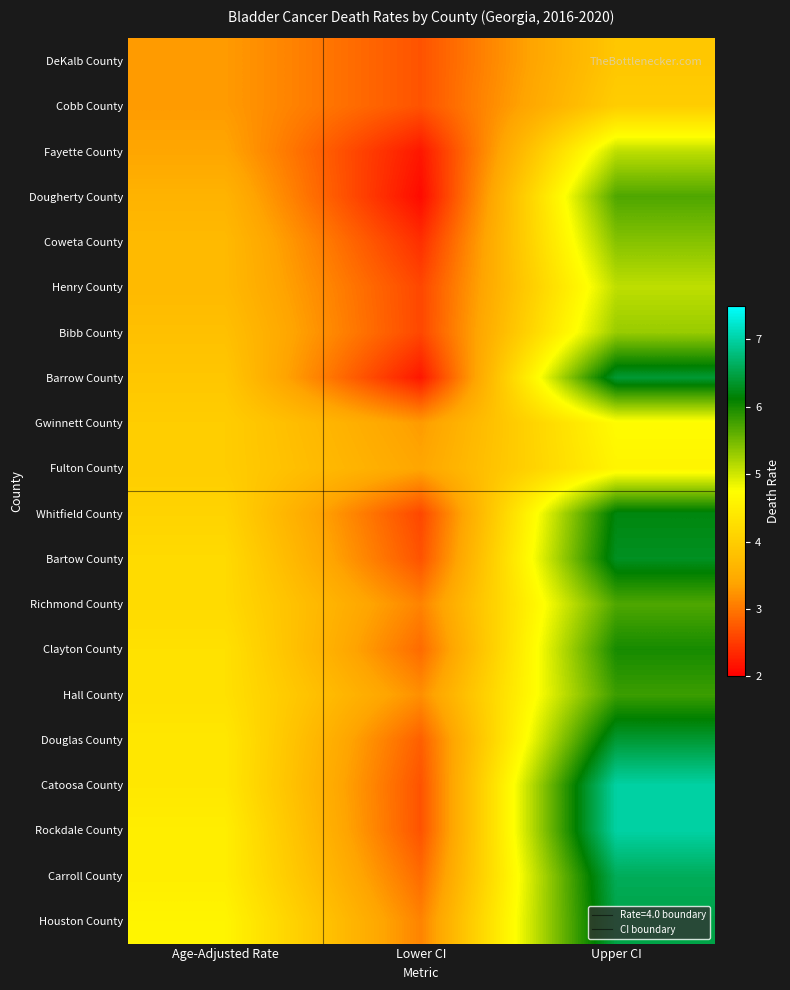

At Lower CI, list the series in order from largest to smallest.

Fulton County, Gwinnett County, Hall County, Richmond County, Houston County, Clayton County, Carroll County, Douglas County, DeKalb County, Cobb County, Bartow County, Catoosa County, Rockdale County, Henry County, Bibb County, Whitfield County, Coweta County, Fayette County, Barrow County, Dougherty County